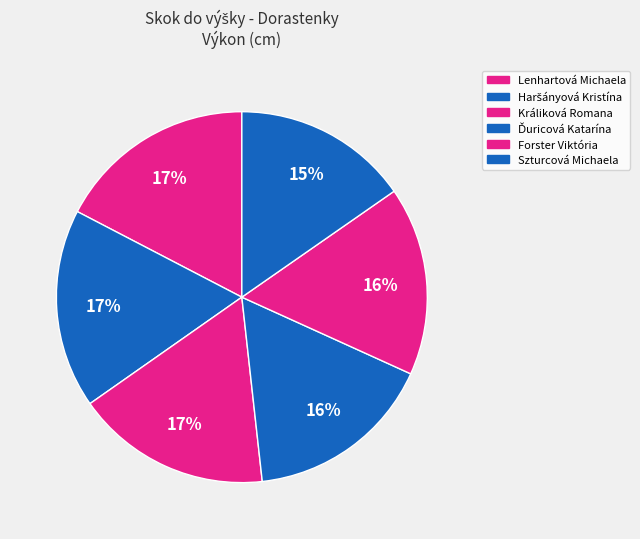

What is the total percentage of Forster Viktória and Lenhartová Michaela?

33.8%